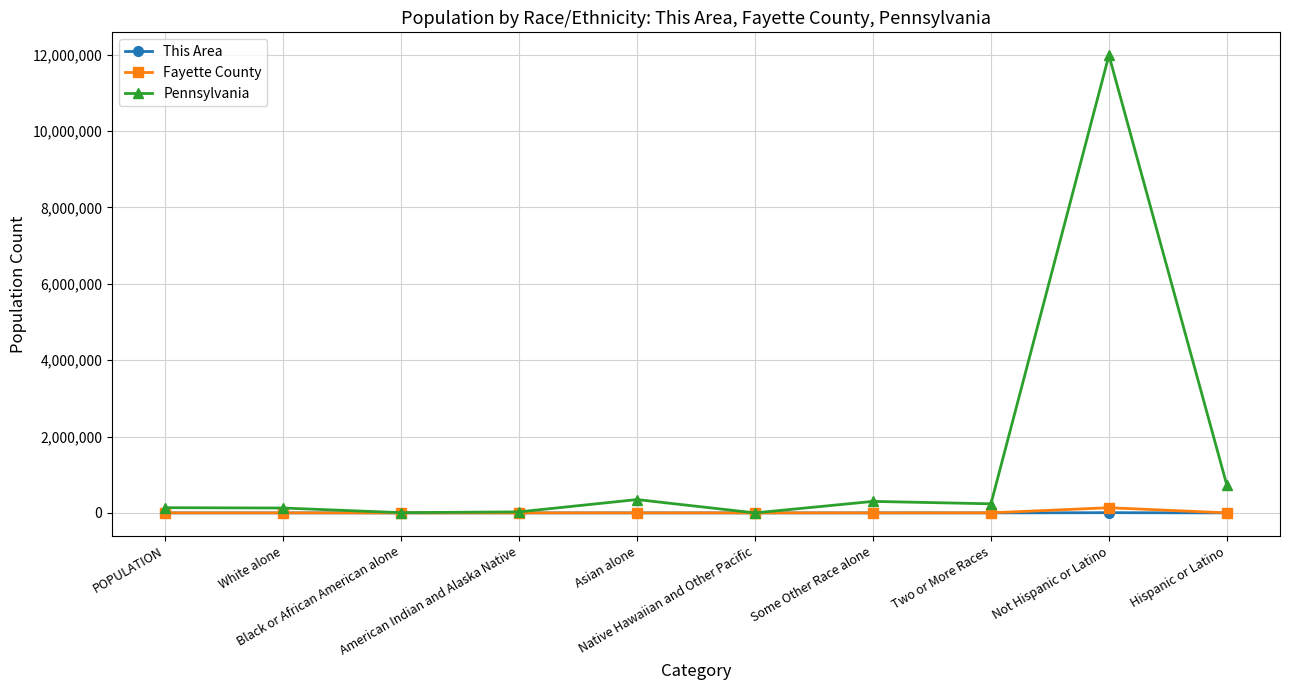

At which label does Pennsylvania first exceed 237835?

Asian alone